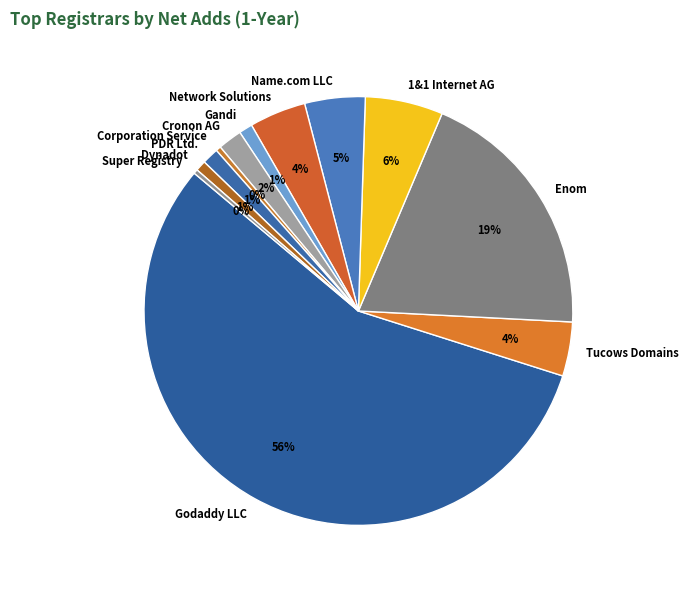

Which category has the biggest portion of the pie?

Godaddy LLC